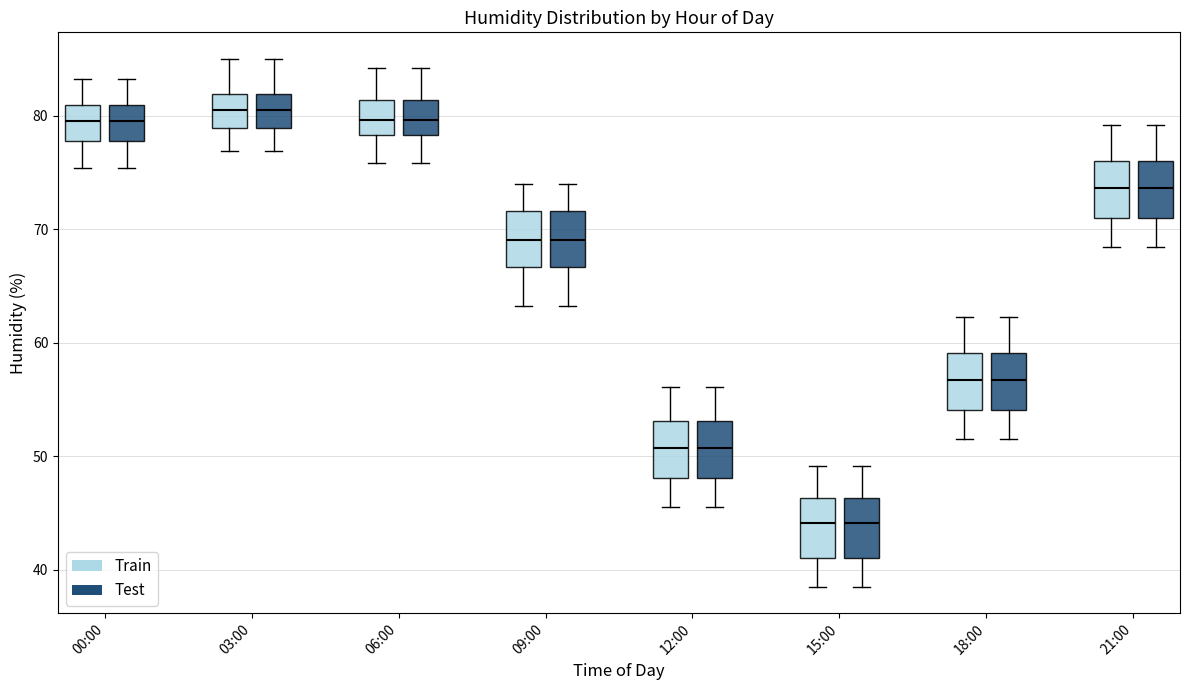

Where does the median line of the box for 12:00 (Train) sit on the y-axis? The values are not printed on the chart, so give them approximately, as read against the axis.

51